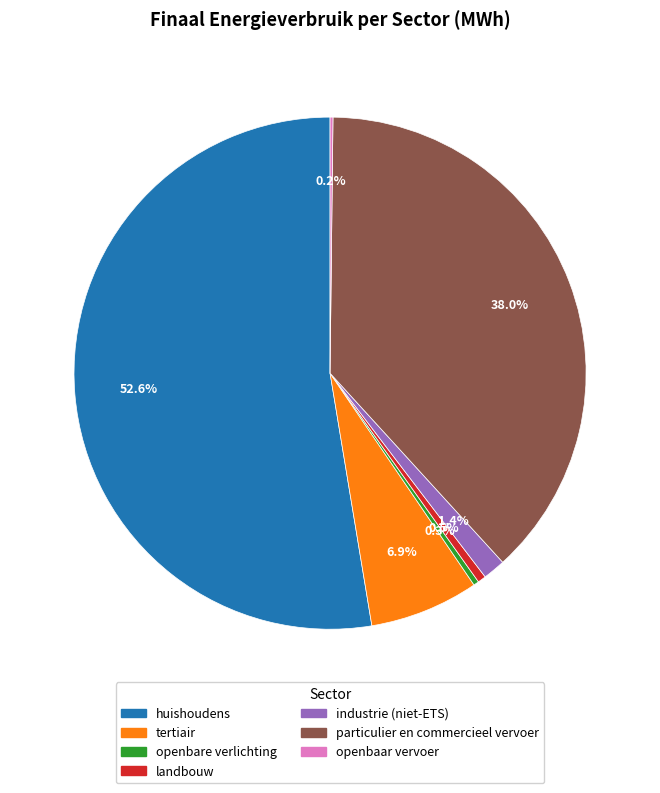

What percentage is NOT represented by particulier en commercieel vervoer?

62.0%